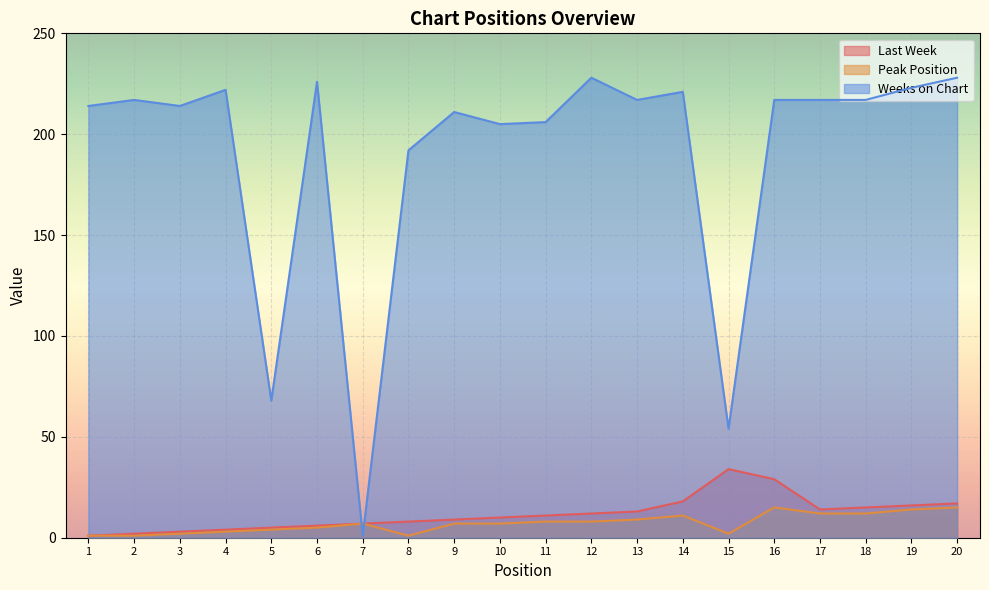

True or false: Weeks on Chart has more than 0 points higher than both neighbors.

True